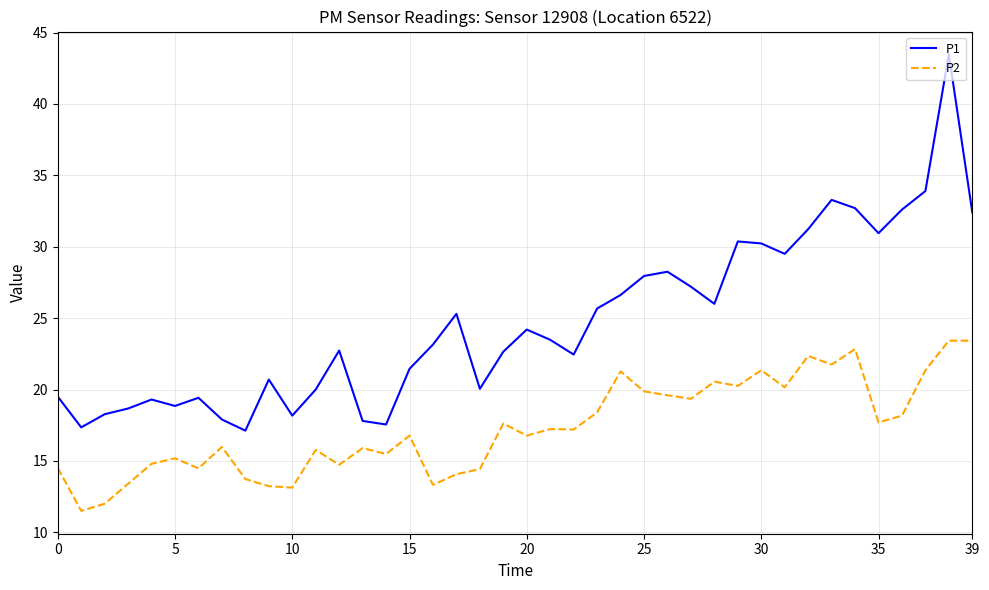

True or false: P2 and P1 intersect in this chart.

False